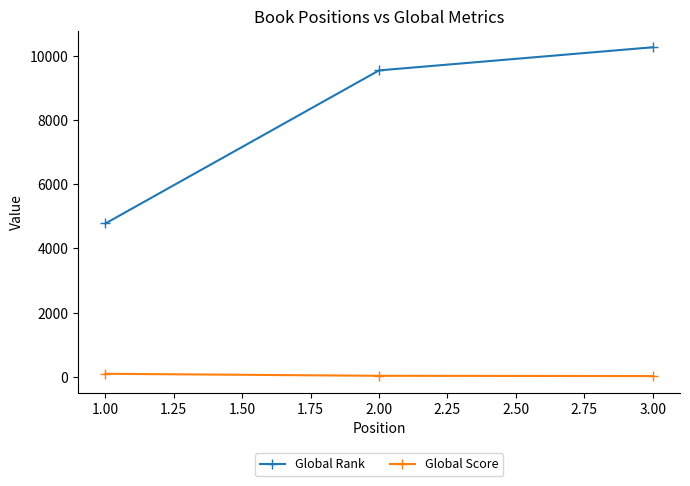

What is the minimum value for Global Rank?

4780